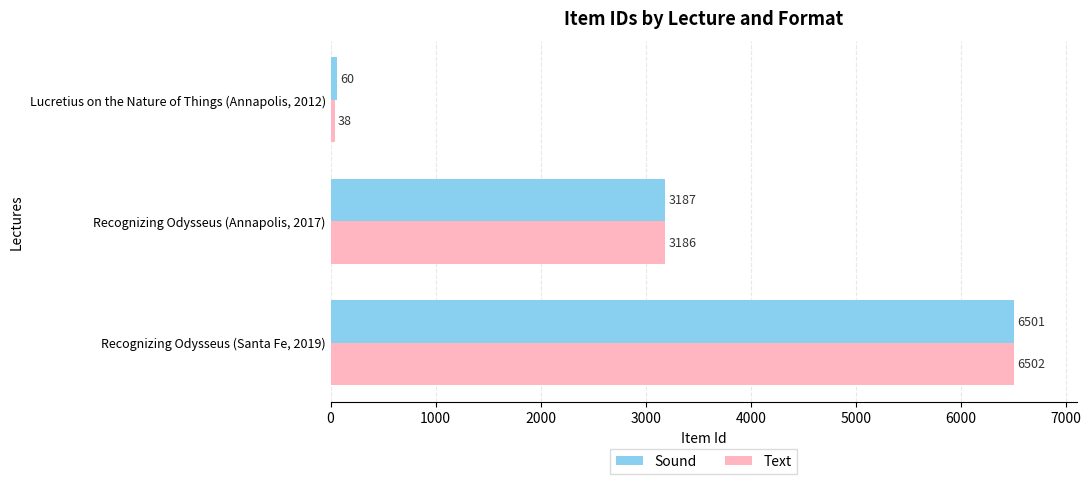

Count the number of data series in this chart.

2